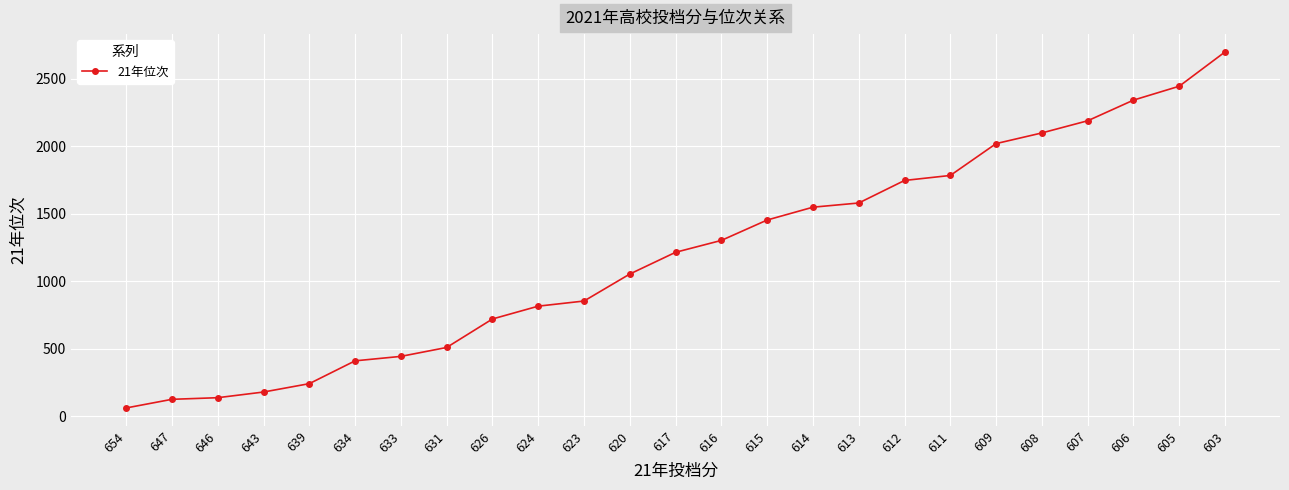

True or false: there are more than 1 points higher than both neighbors.

False